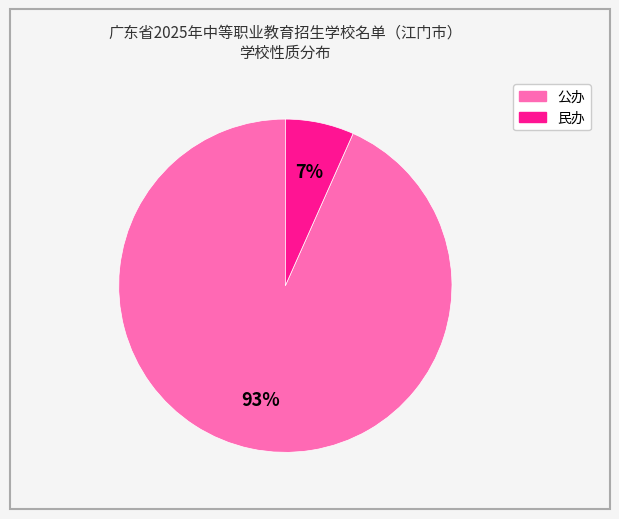

How many segments does this pie chart have?

2